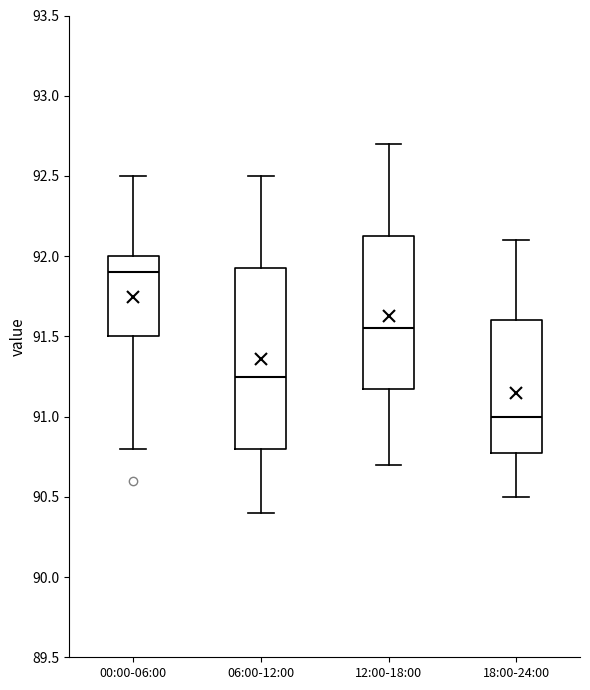

Comparing the boxes themselves (not the whiskers), which one is the tallest?

06:00-12:00